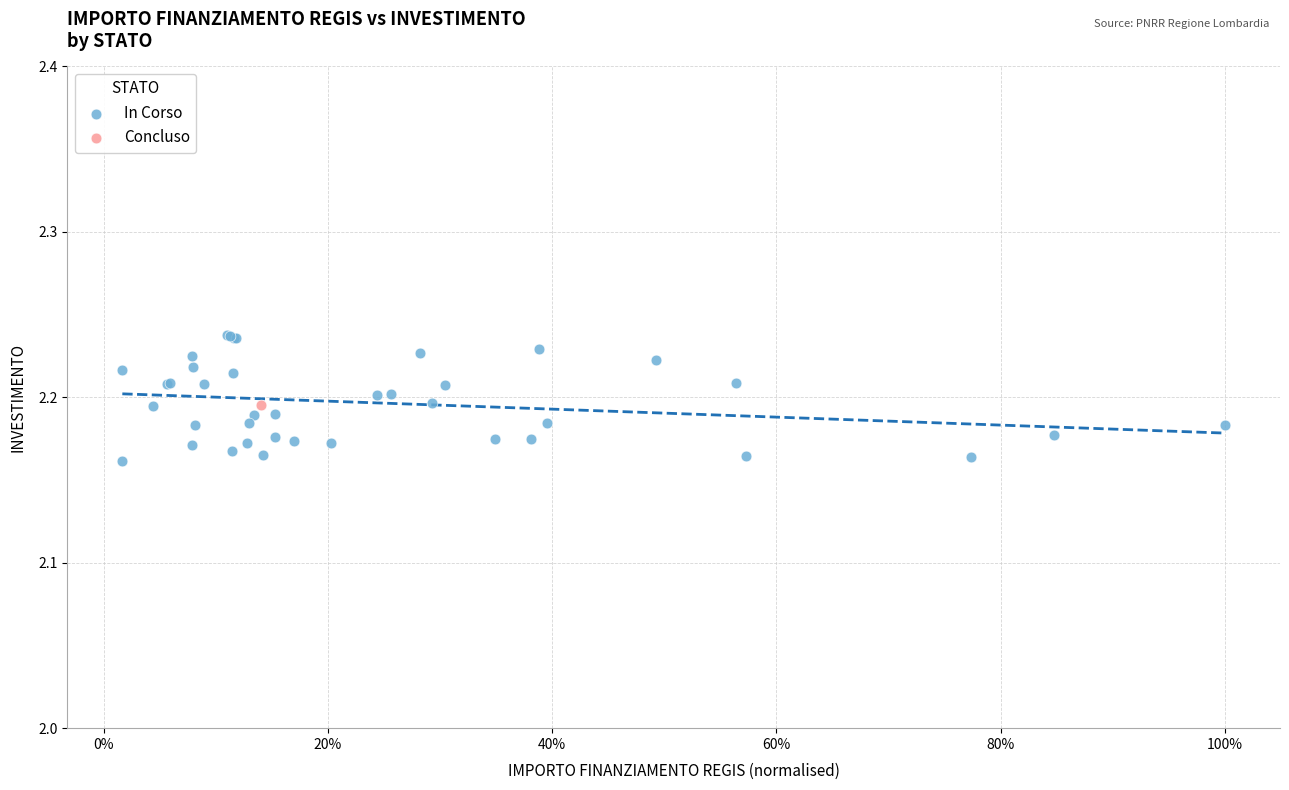

What are all the series names shown in the legend?

In Corso, Concluso